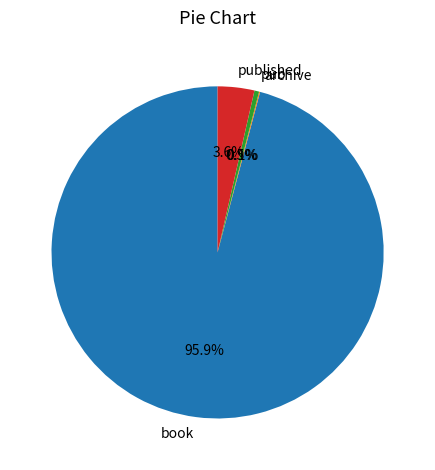

Is it true that book is 87% of the pie?

False